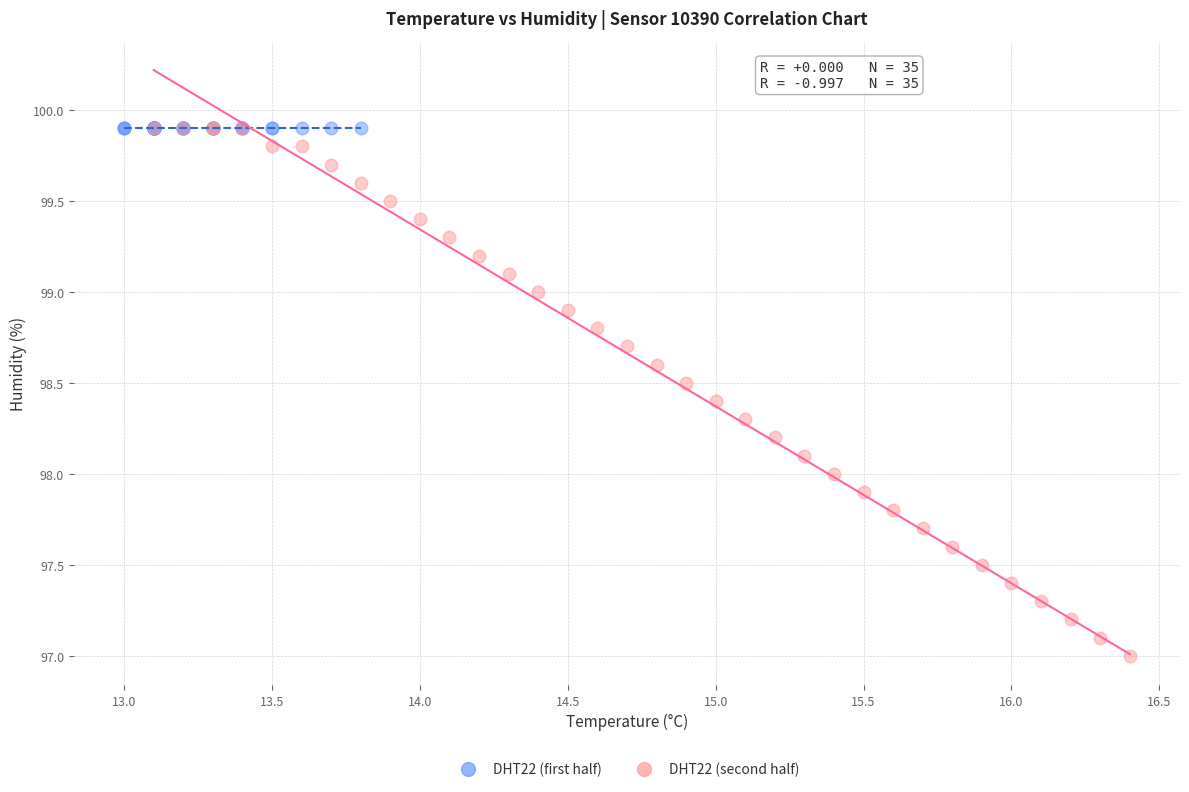

Which series contains the lowest Y value?

DHT22 (second half)